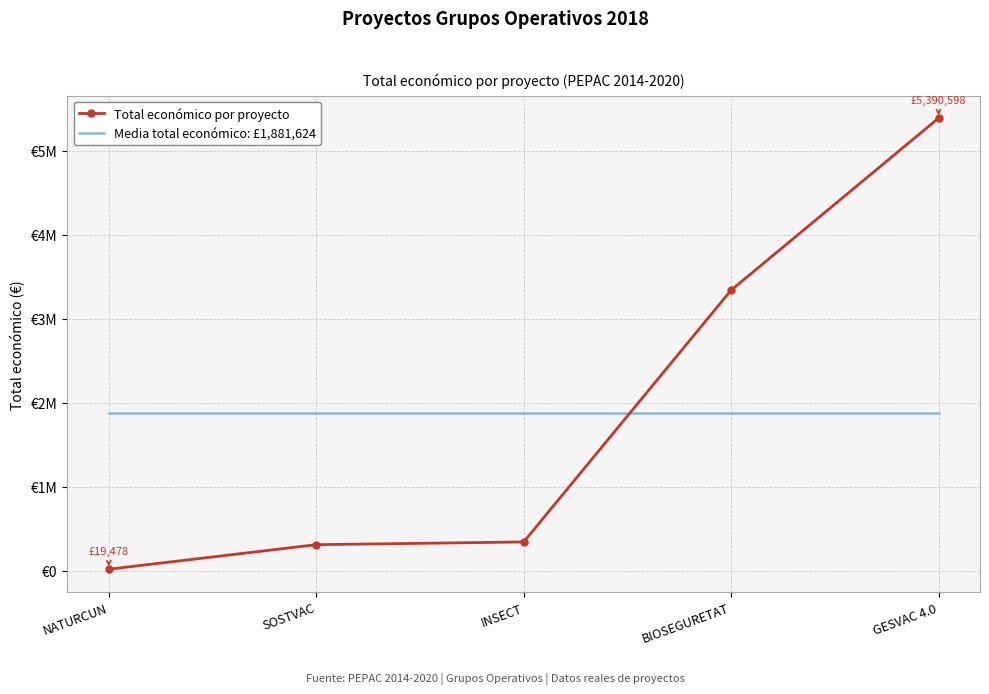

Reading left to right, extract all data points from this chart.

Total económico por proyecto: NATURCUN=19478.0	SOSTVAC=311553.0	INSECT=344243.0	BIOSEGURETAT=3342252.0	GESVAC 4.0=5390598.0
Media total económico: £1,881,624: NATURCUN=1881624.8	SOSTVAC=1881624.8	INSECT=1881624.8	BIOSEGURETAT=1881624.8	GESVAC 4.0=1881624.8